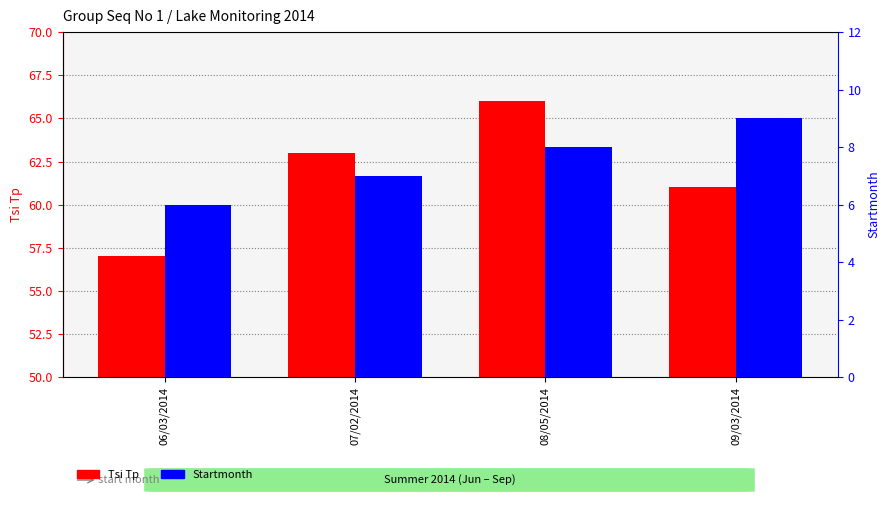

Which category has the highest value across all series?

08/05/2014